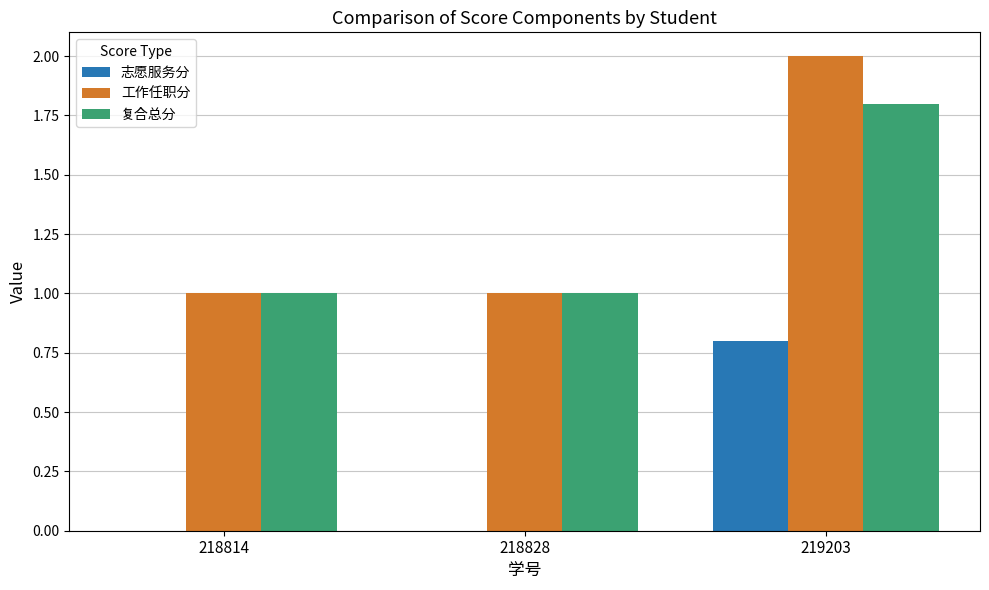

Reading right to left, list all the values displayed in this chart.

志愿服务分: 219203=0.8	218828=0.0	218814=0.0
工作任职分: 219203=2.0	218828=1.0	218814=1.0
复合总分: 219203=1.8	218828=1.0	218814=1.0